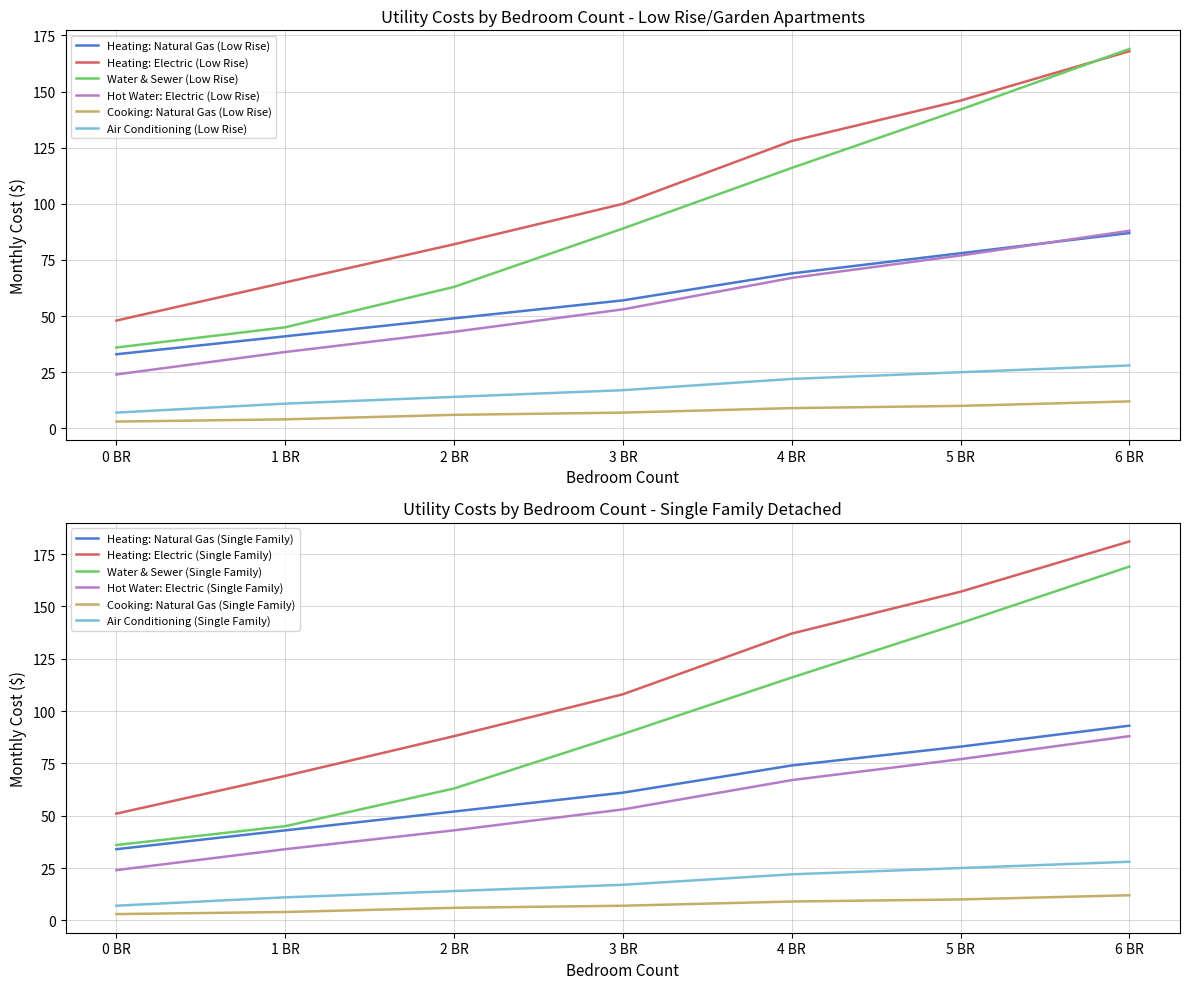

True or false: Heating: Natural Gas (Low Rise) has more than 1 points higher than both neighbors.

False